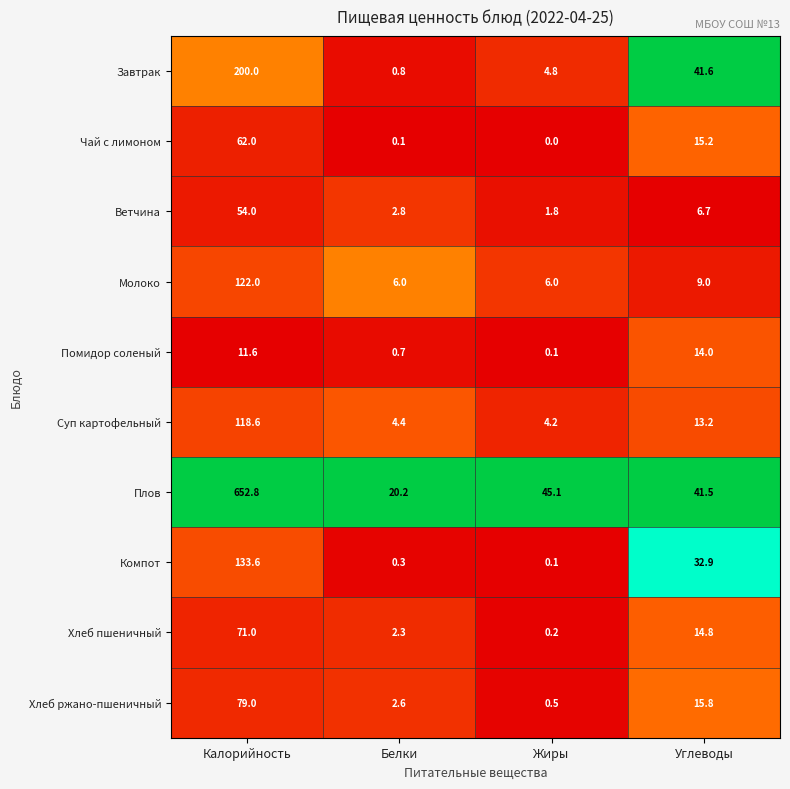

At how many categories does at least one series exceed 0?

4